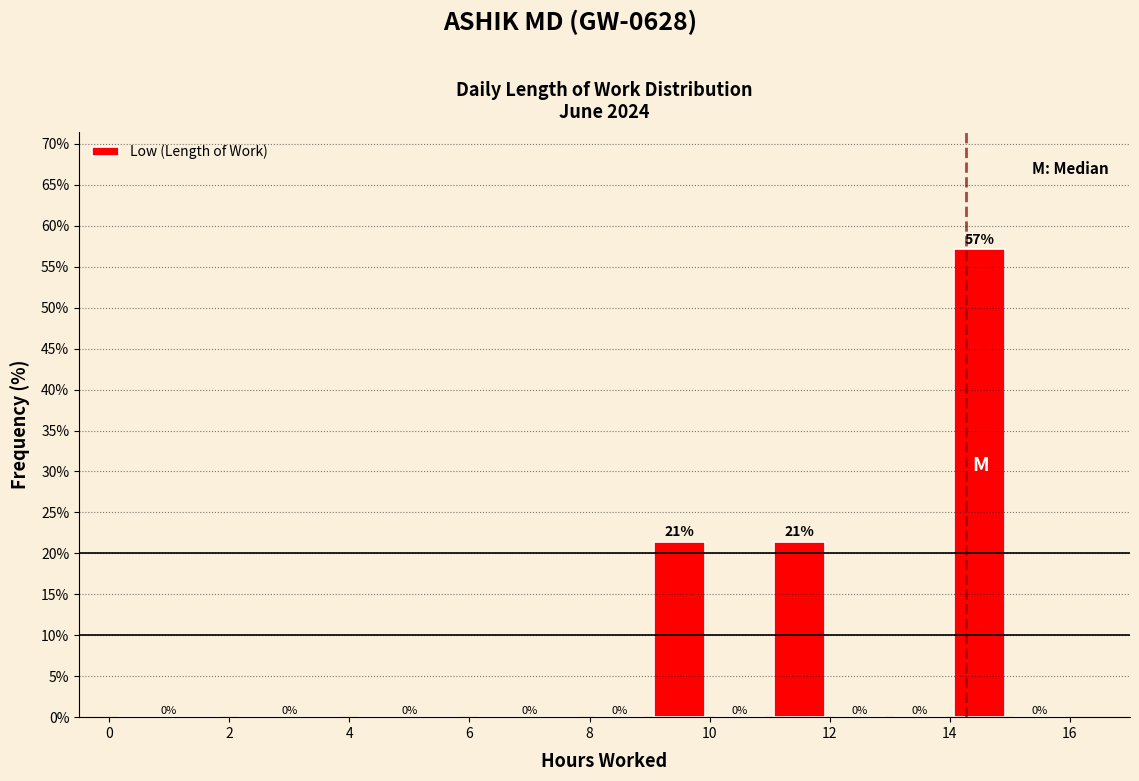

Which range on the x-axis has the tallest bar?

14 to 15